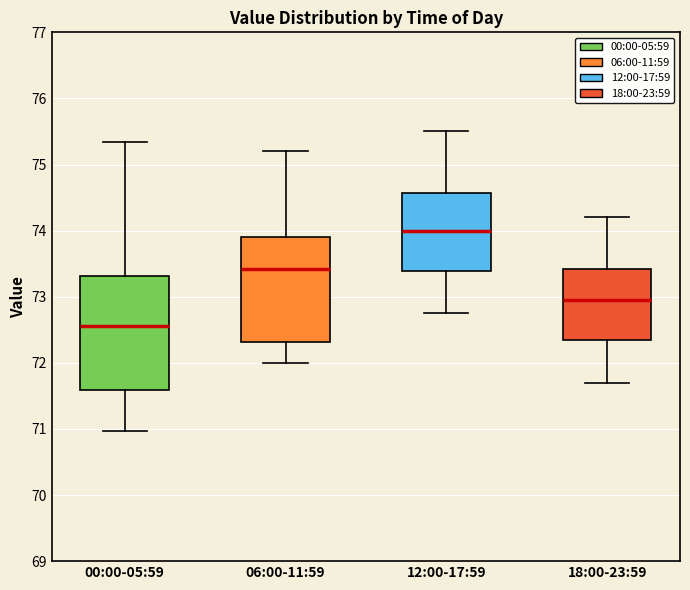

Where does the median line of the box for 06:00-11:59 sit on the y-axis? The values are not printed on the chart, so give them approximately, as read against the axis.

73.4